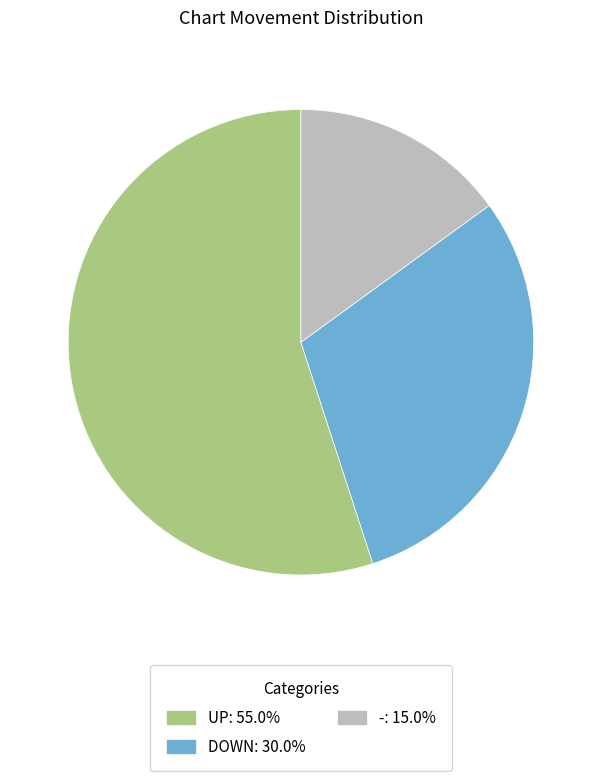

Is there any slice that represents more than half of the pie?

Yes